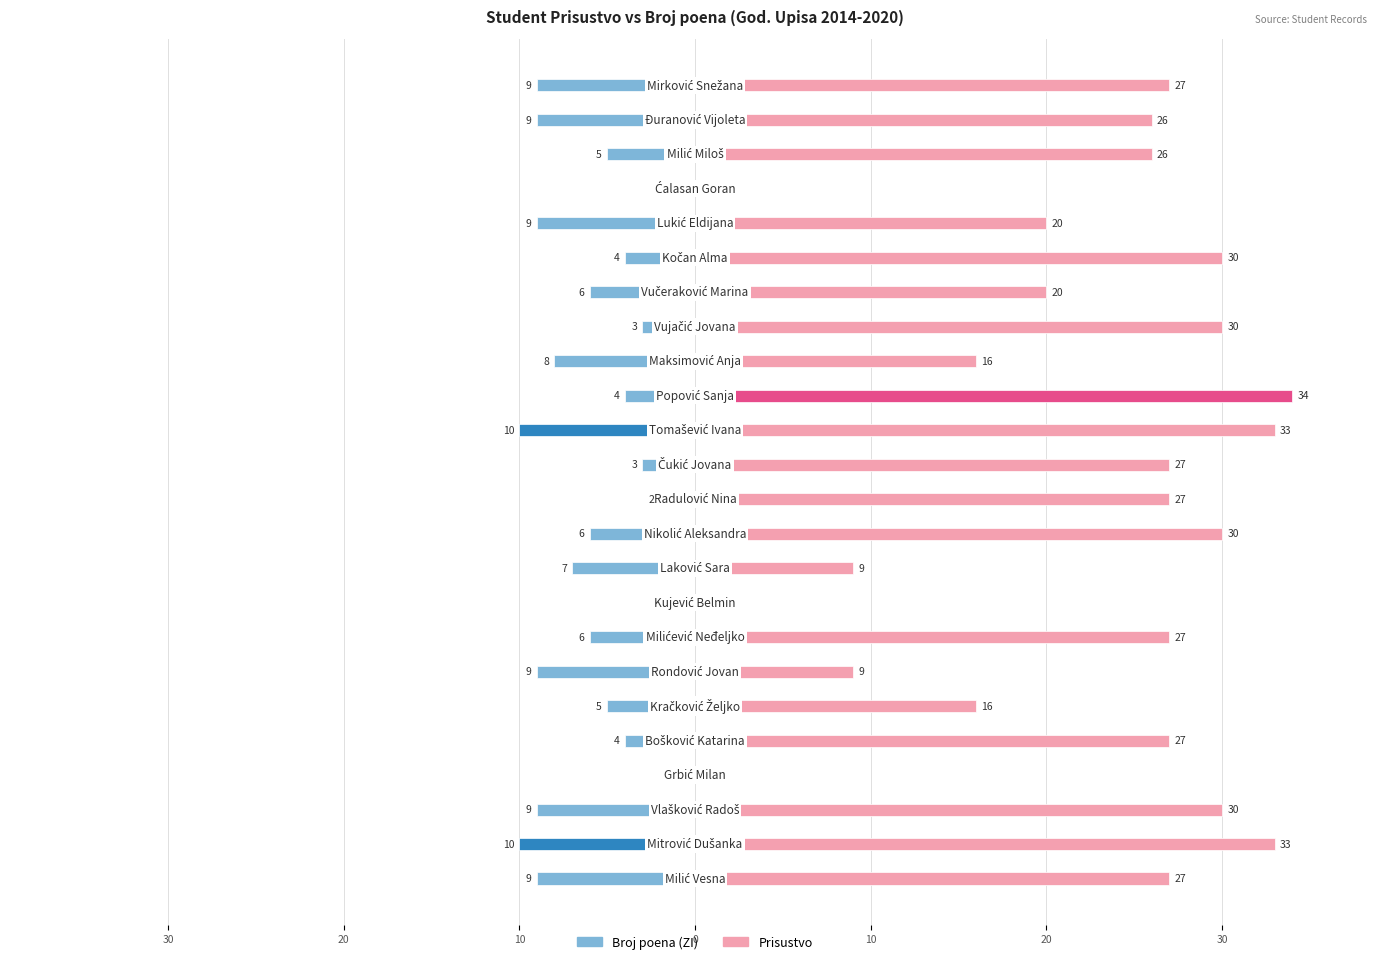

How many values in the Prisustvo series exceed 27?

7